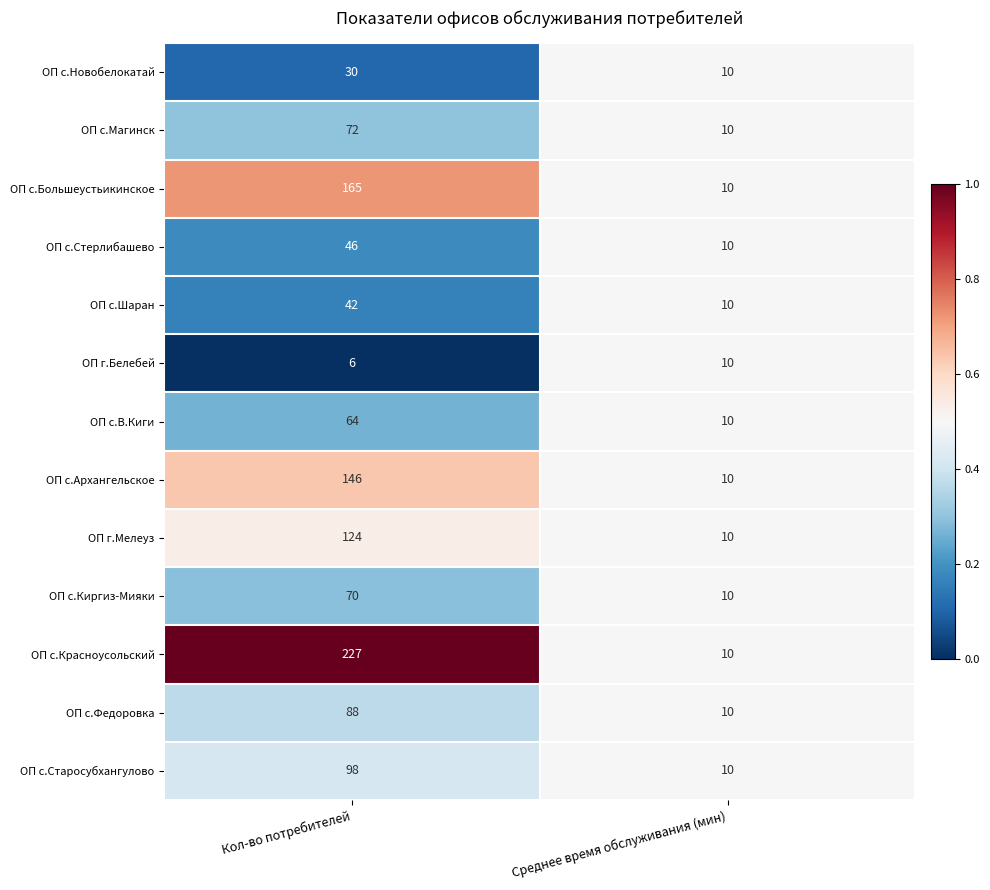

What value does the ОП с.Новобелокатай series have at Среднее время обслуживания (мин), to the nearest 10?

10